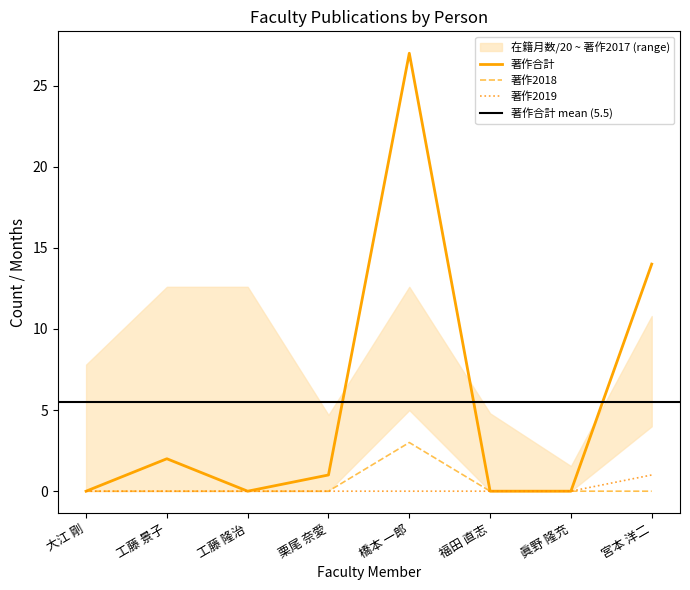

True or false: 著作合計(欧文) has more than 0 interior local peaks.

False